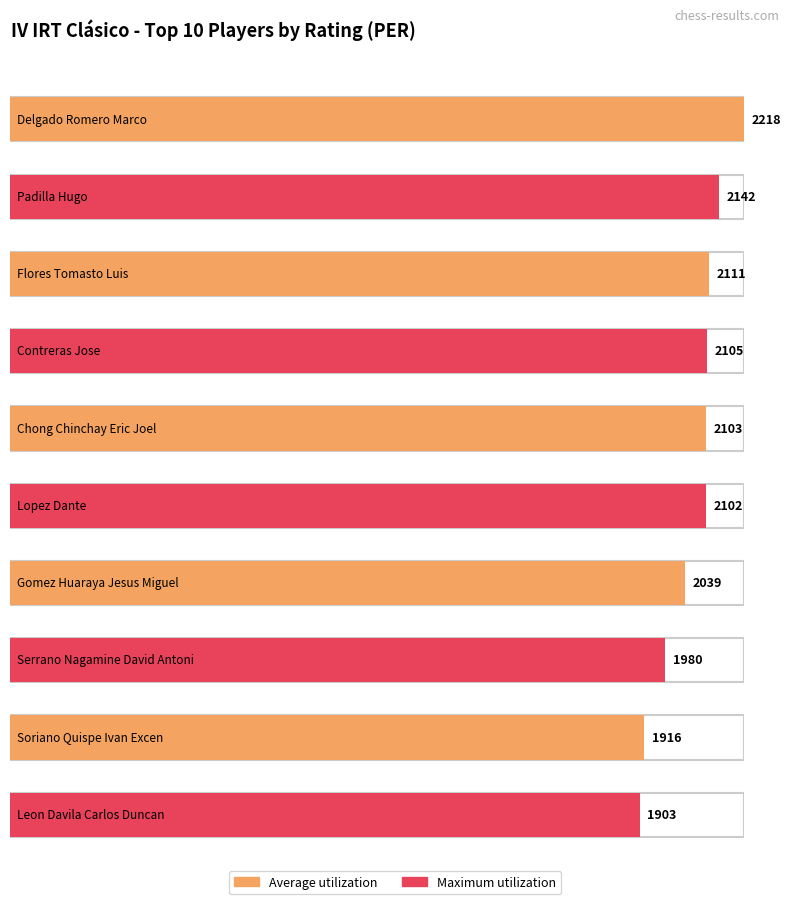

Is the value of Maximum utilization at Contreras Jose greater than the value of Average utilization at Soriano Quispe Ivan Excen?

Yes